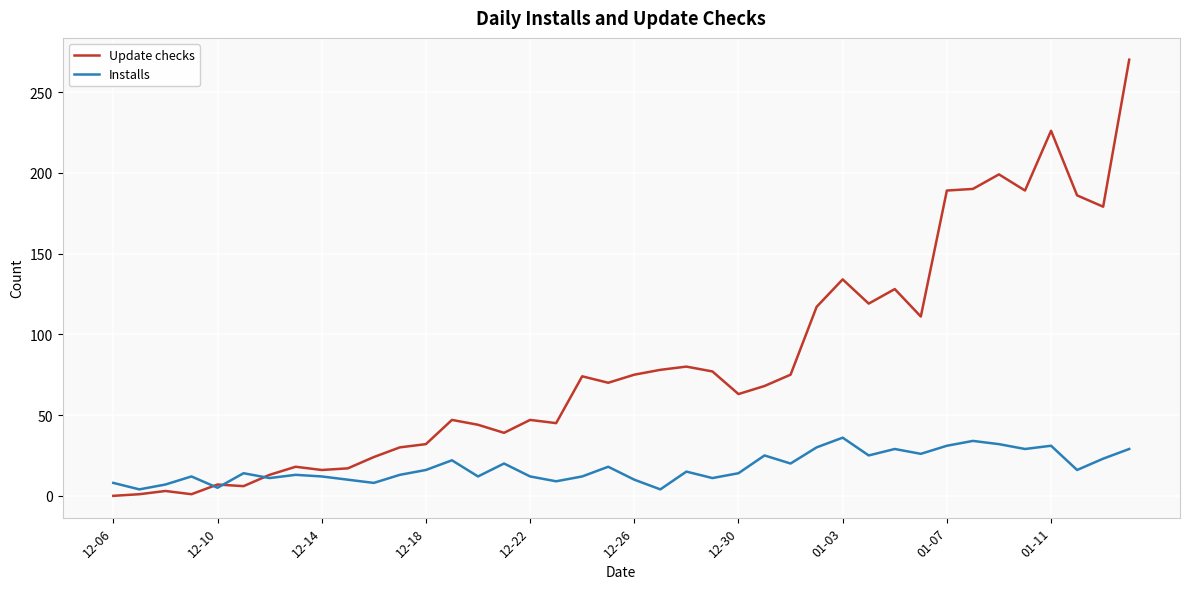

List the series in order of their overall mean, highest first.

Update checks, Installs